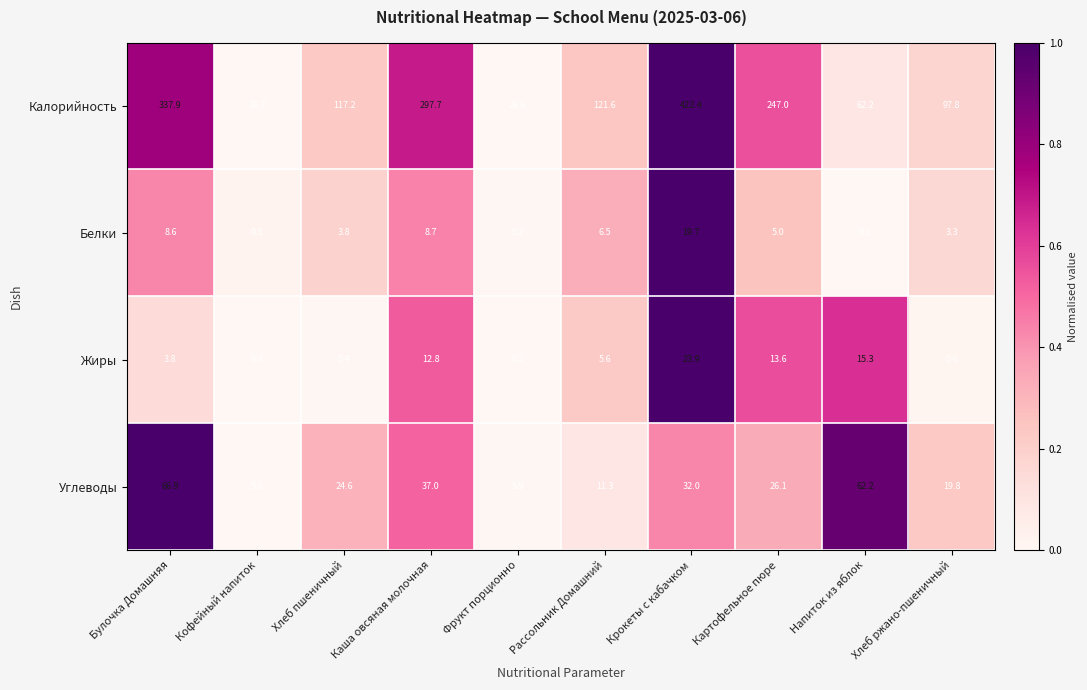

What is the sum of all Белки values?

56.4